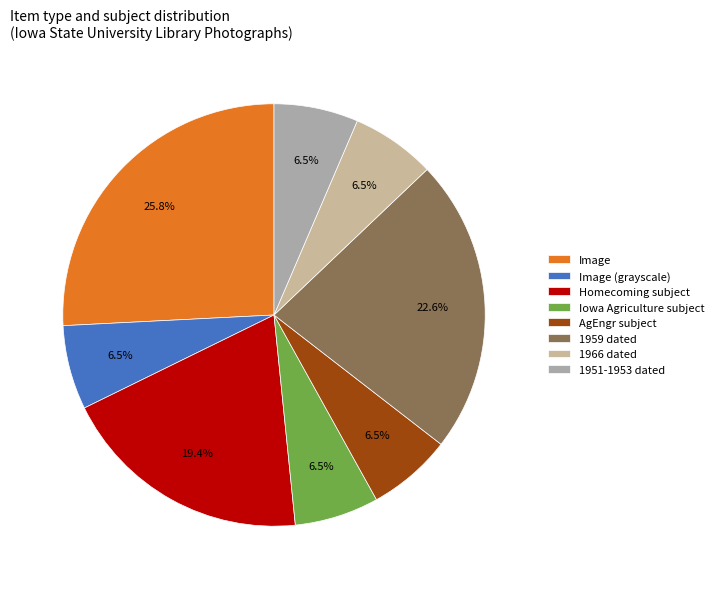

How many slices are in this pie chart?

8